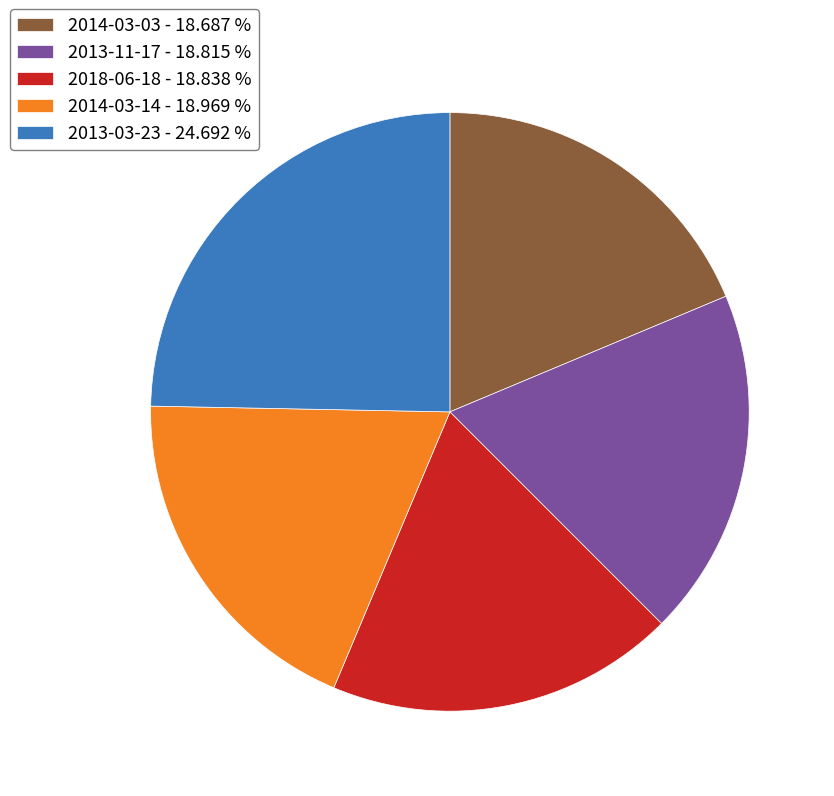

The 2013-03-23 slice represents 25% of the pie. True or false?

True